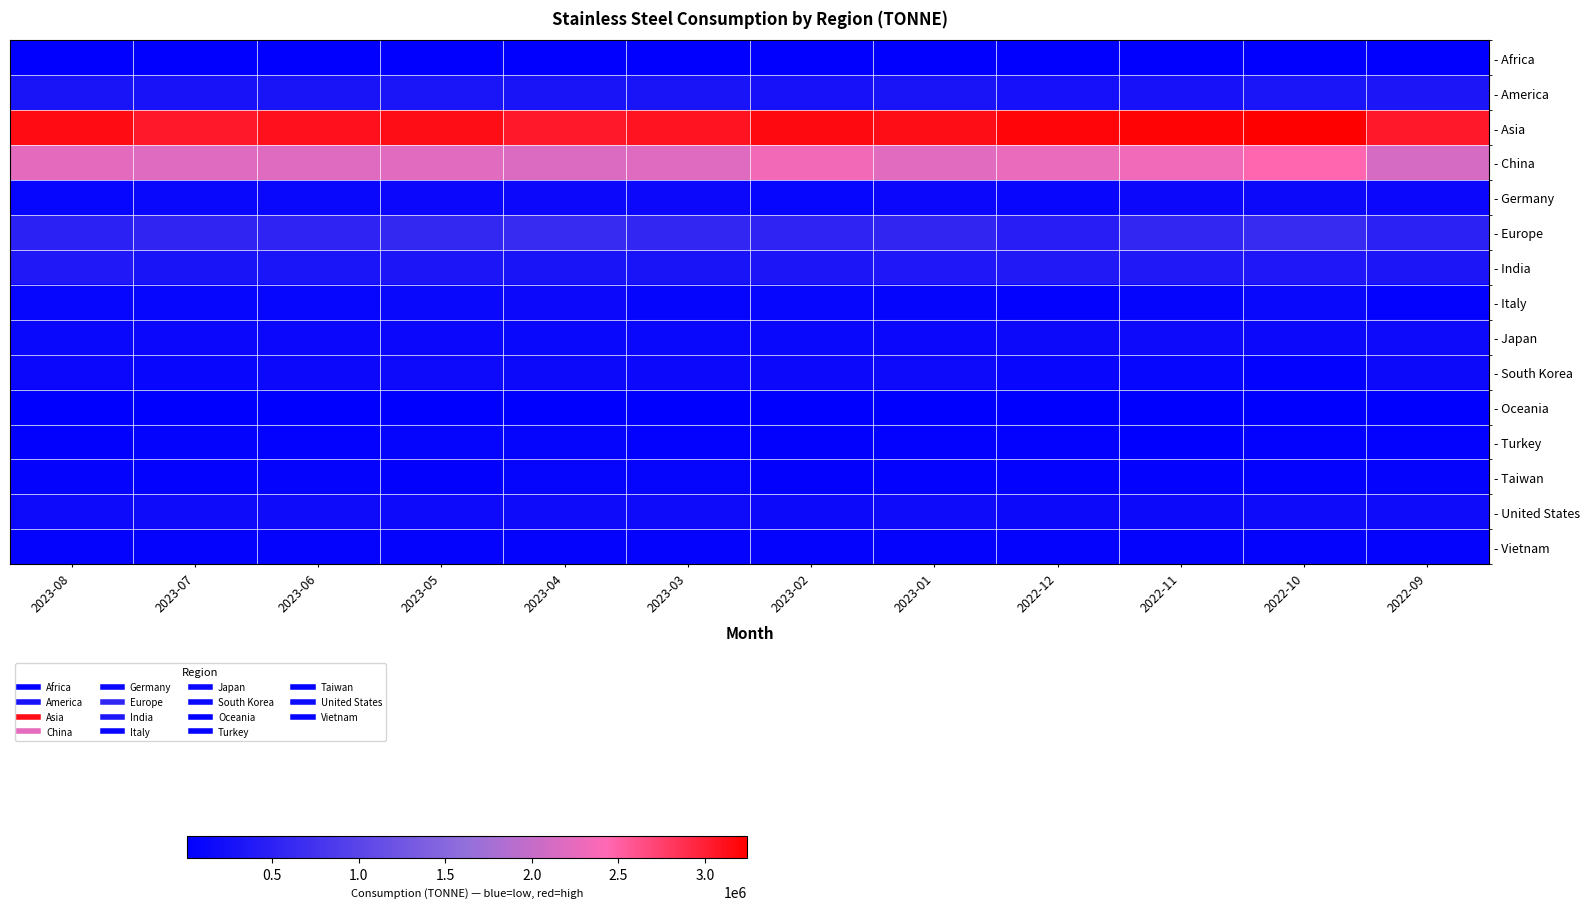

At how many categories does at least one series exceed 1338813?

12